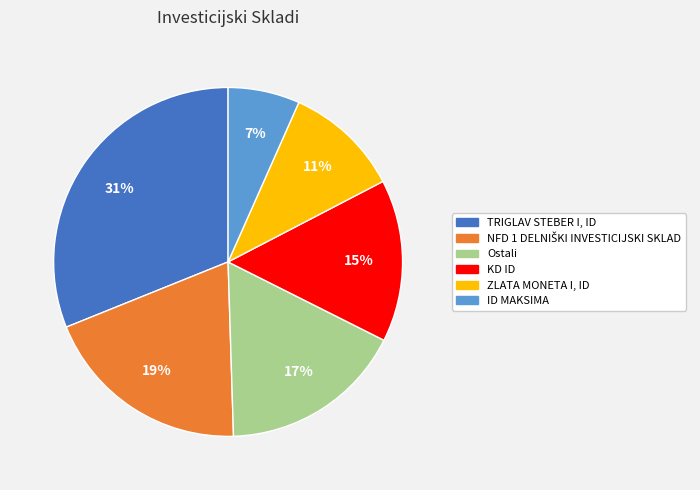

How many segments does this pie chart have?

6